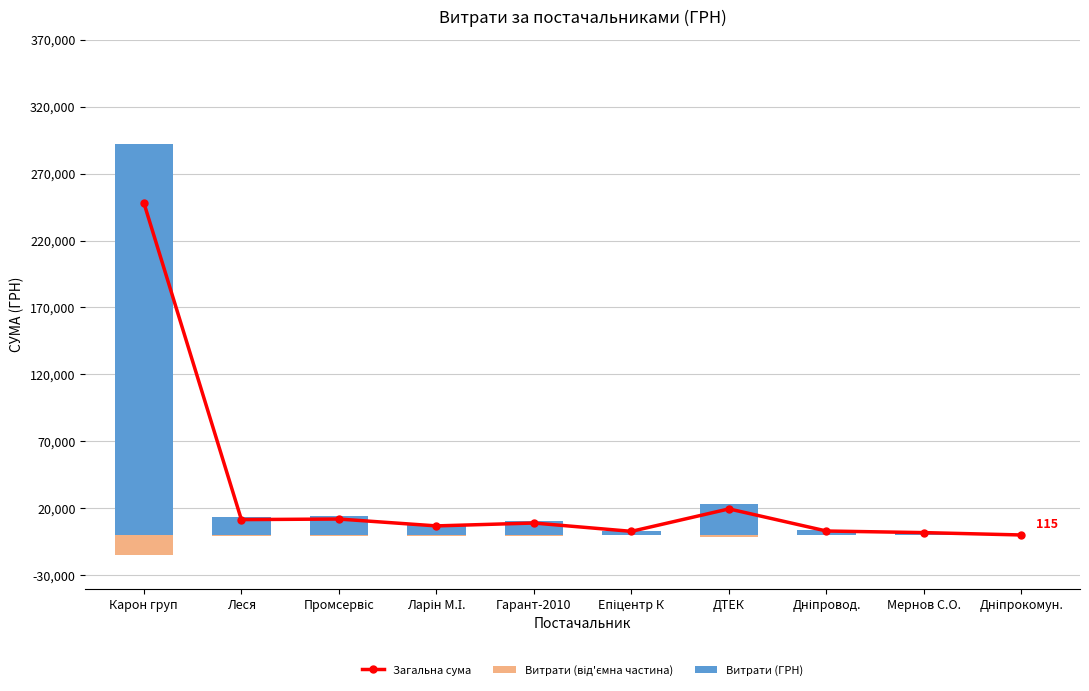

Where is Загальна сума nearest to the value 124155?

ДТЕК